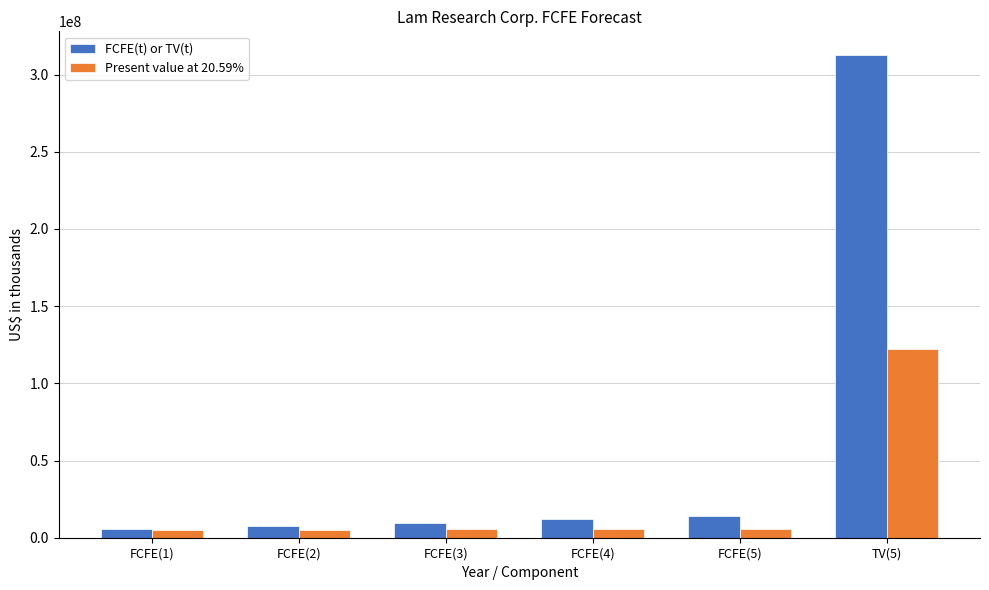

Rank the series by their average value, from highest to lowest.

FCFE(t) or TV(t), Present value at 20.59%